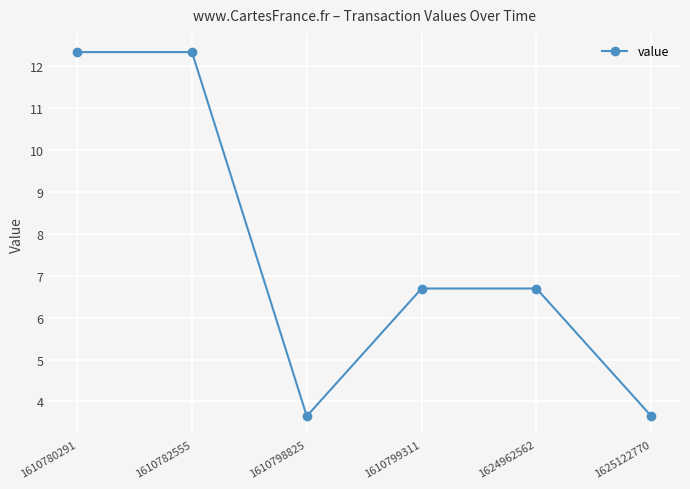

What is the sum of the values at 1624962562 and 1625122770?

10.3